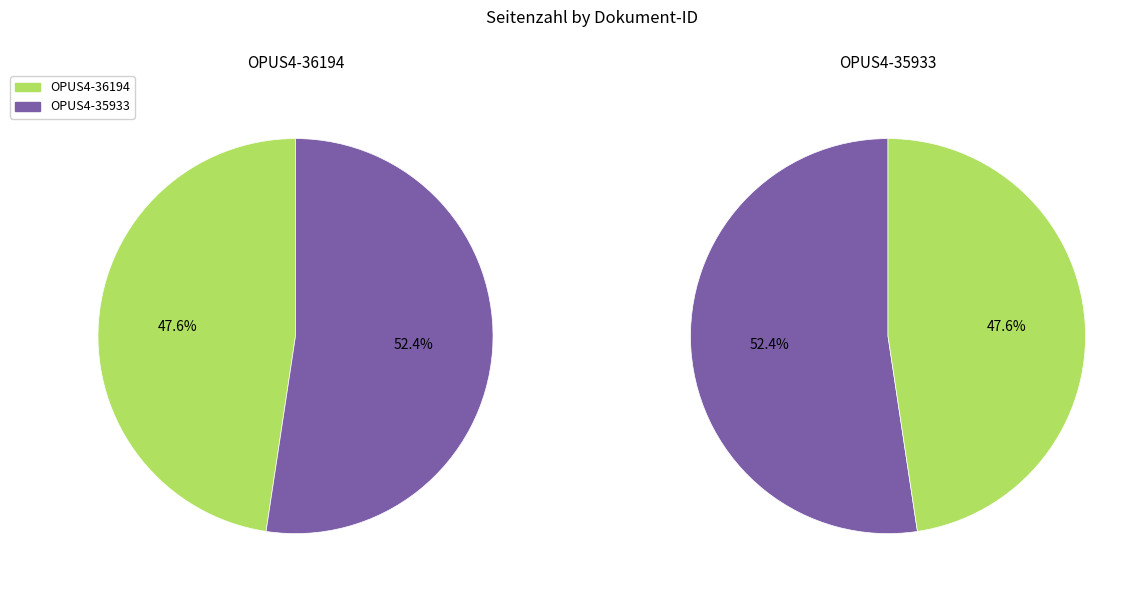

Between OPUS4-36194 and OPUS4-35933, which is larger?

OPUS4-35933